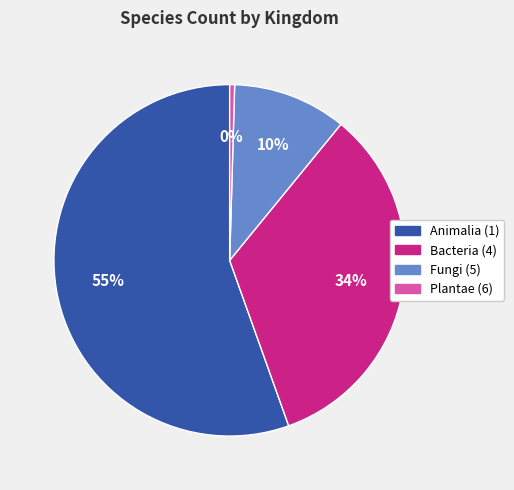

Is there a majority slice in this chart?

Yes